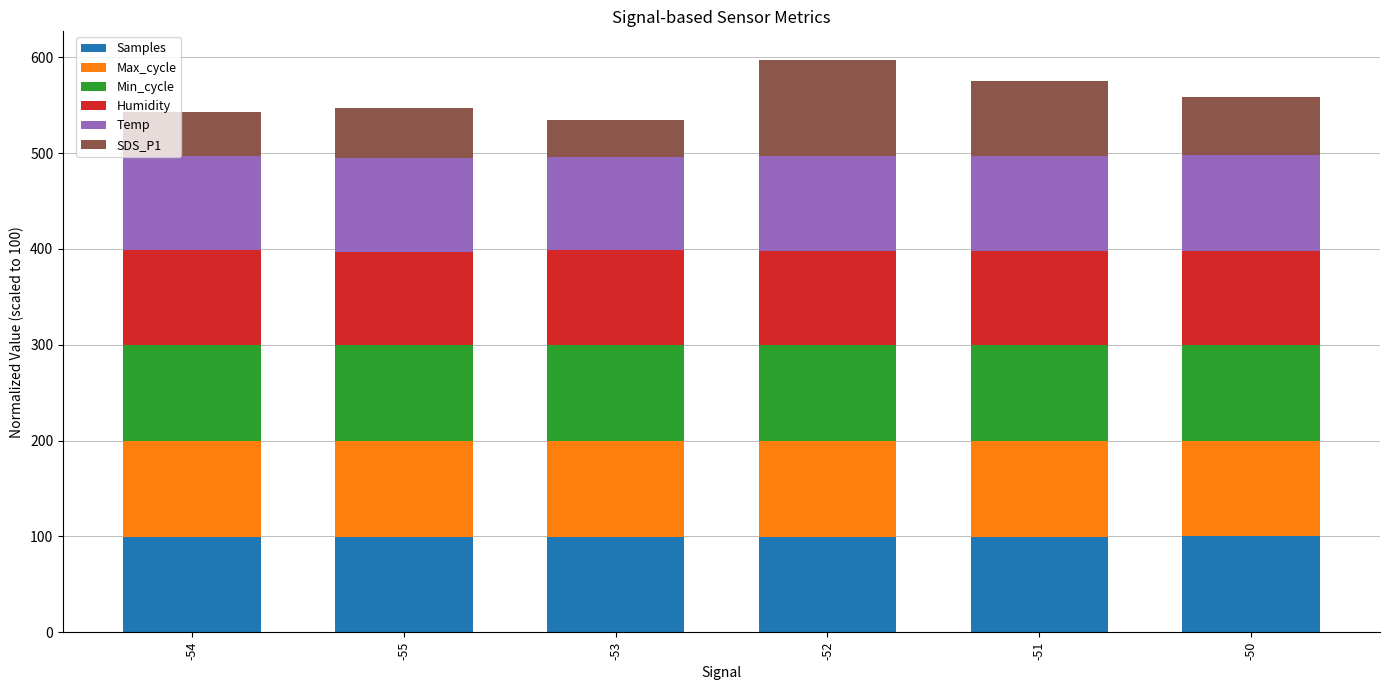

The Samples series shows 100.0 at -54. True or false?

True